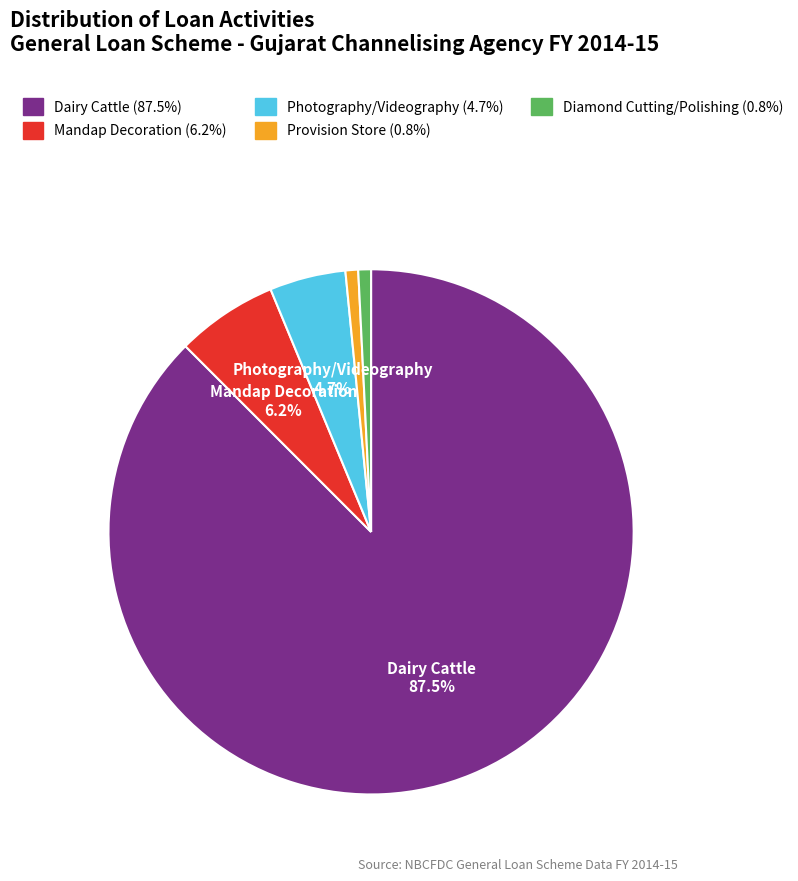

Count the number of slices in the pie.

5